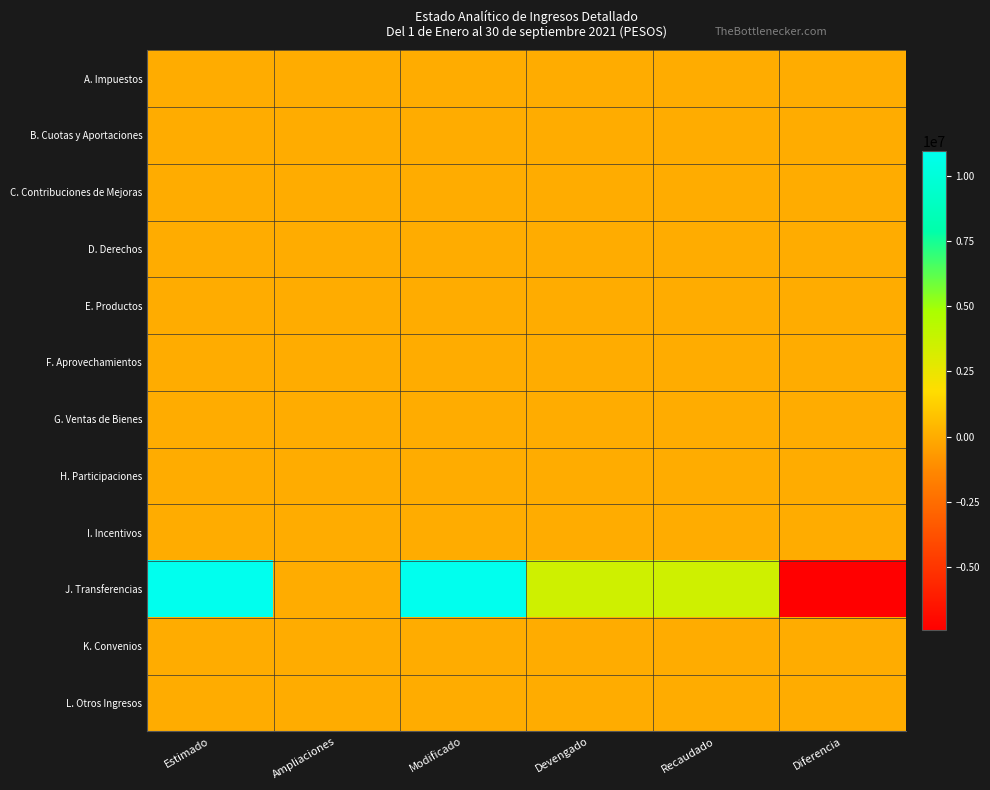

Which series has the largest total across all categories?

J. Transferencias